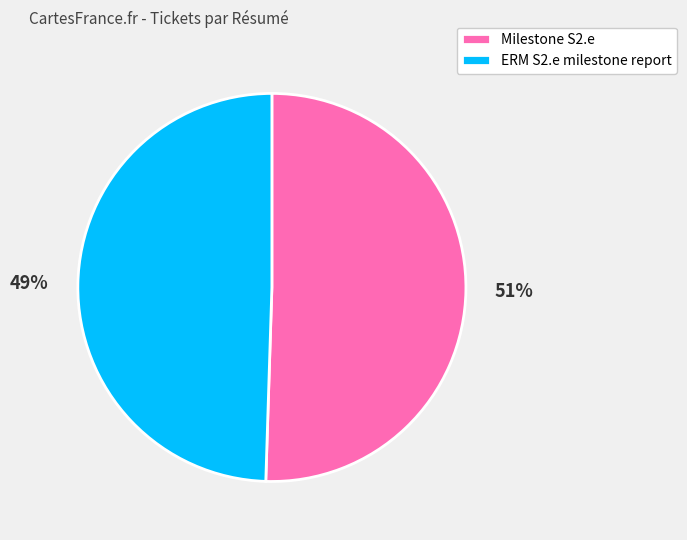

What is the majority slice?

Milestone S2.e